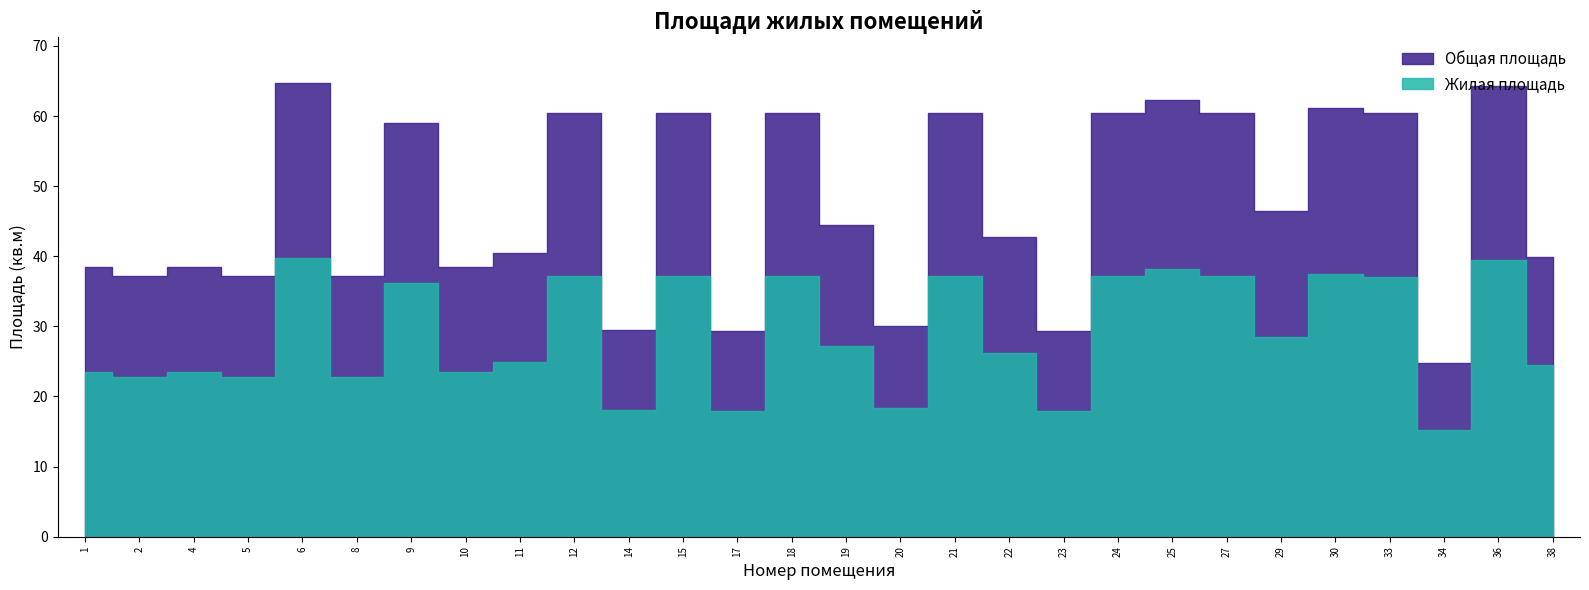

Reading left to right, list all the values displayed in this chart.

Общая площадь: 38.4	37.2	38.4	37.2	64.8	37.2	59.0	38.4	40.5	60.5	29.5	60.5	29.3	60.5	44.4	30.0	60.5	42.7	29.3	60.5	62.3	60.5	46.4	61.1	60.4	24.8	64.2	39.9
Жилая площадь: 23.6	22.8	23.6	22.8	39.7	22.8	36.2	23.6	24.9	37.1	18.1	37.1	18.0	37.1	27.2	18.4	37.1	26.2	18.0	37.1	38.2	37.1	28.5	37.5	37.1	15.2	39.4	24.5